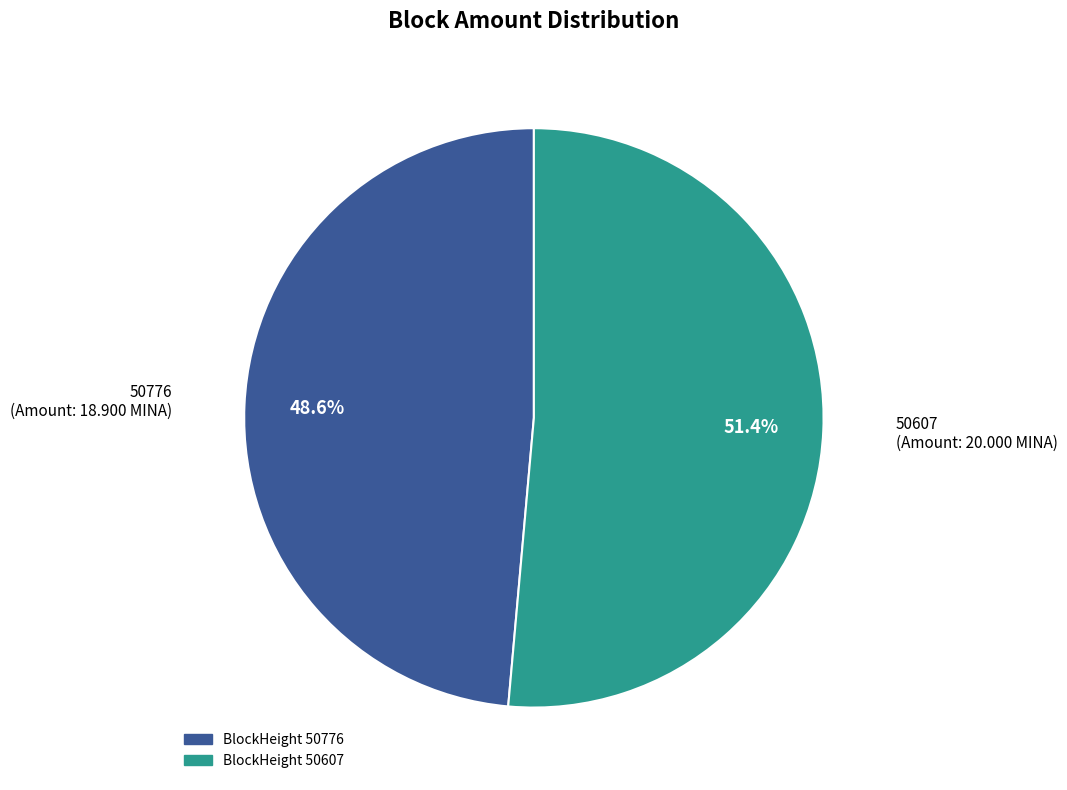

Is there any slice that represents more than half of the pie?

Yes